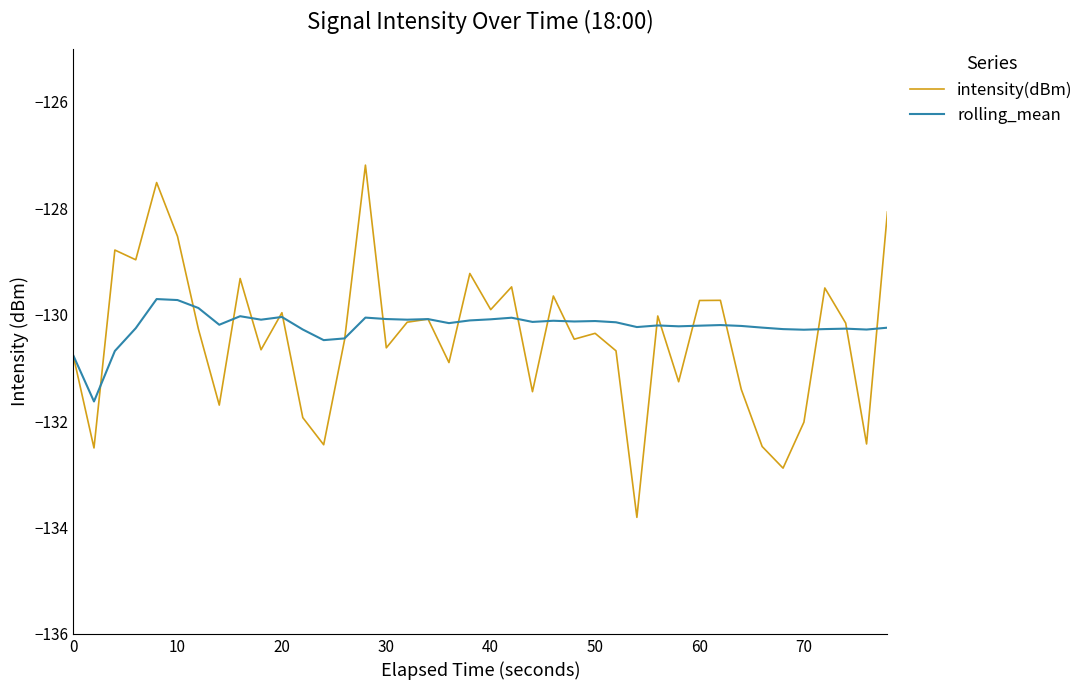

Which series has the largest range (max minus min)?

intensity(dBm)